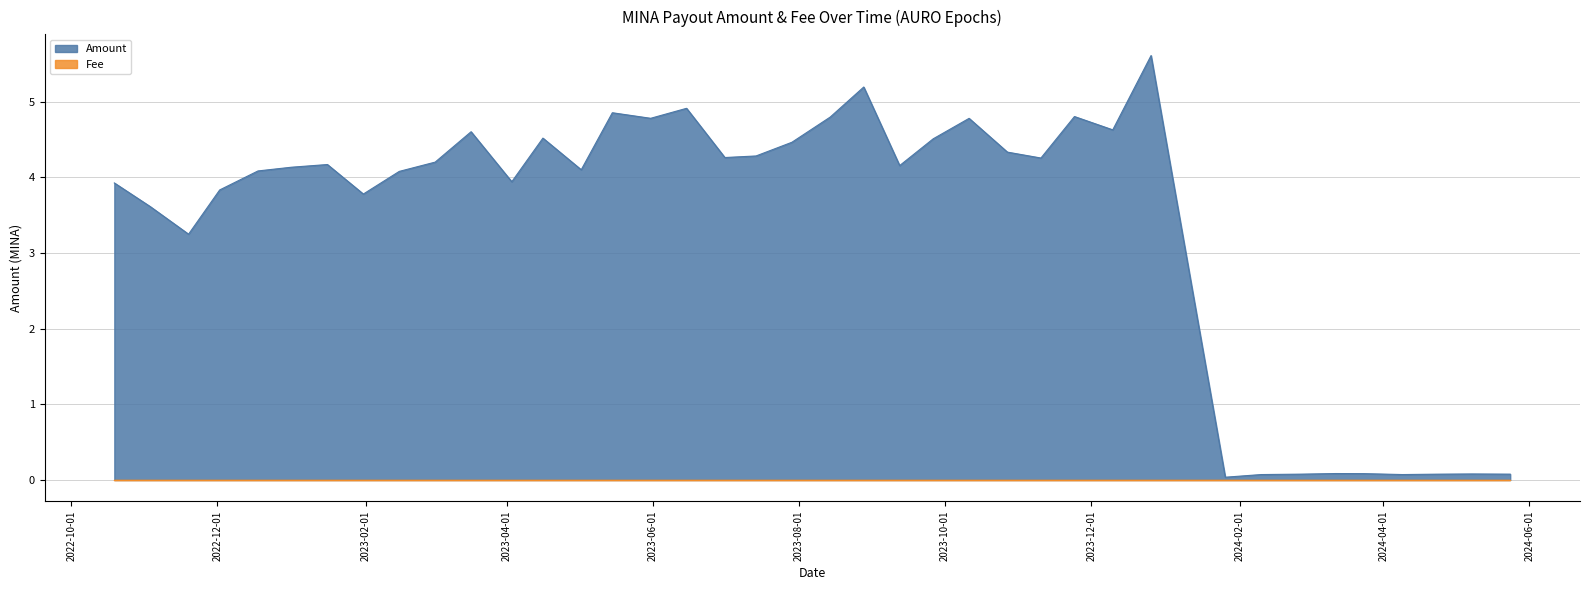

What is the label of the 16th point from the right?

2023-09-26